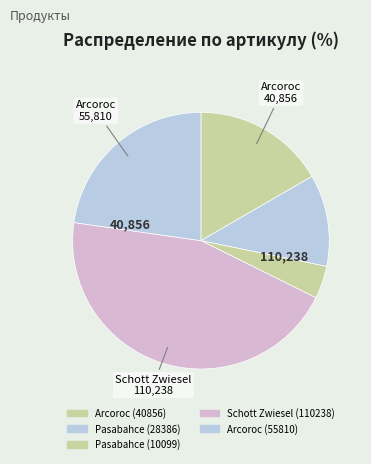

Rank the categories by value from highest to lowest.

Schott Zwiesel (110238), Arcoroc (55810), Arcoroc (40856), Pasabahce (28386), Pasabahce (10099)